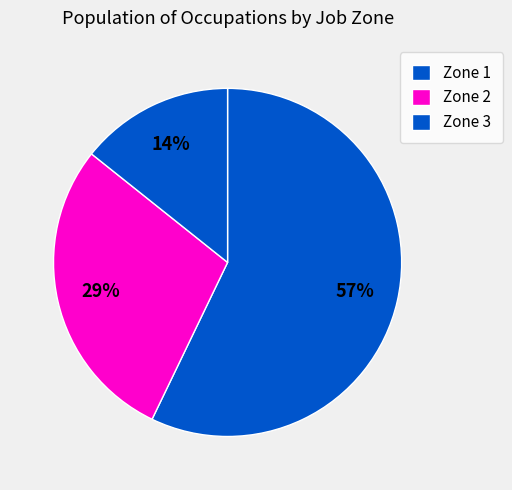

How many slices are in this pie chart?

3